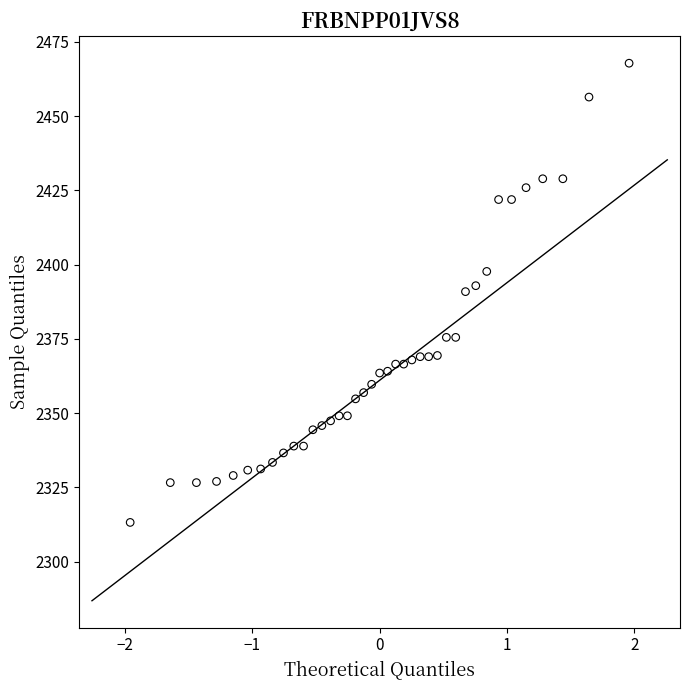

What is the range of Y values (max minus min)?

154.6